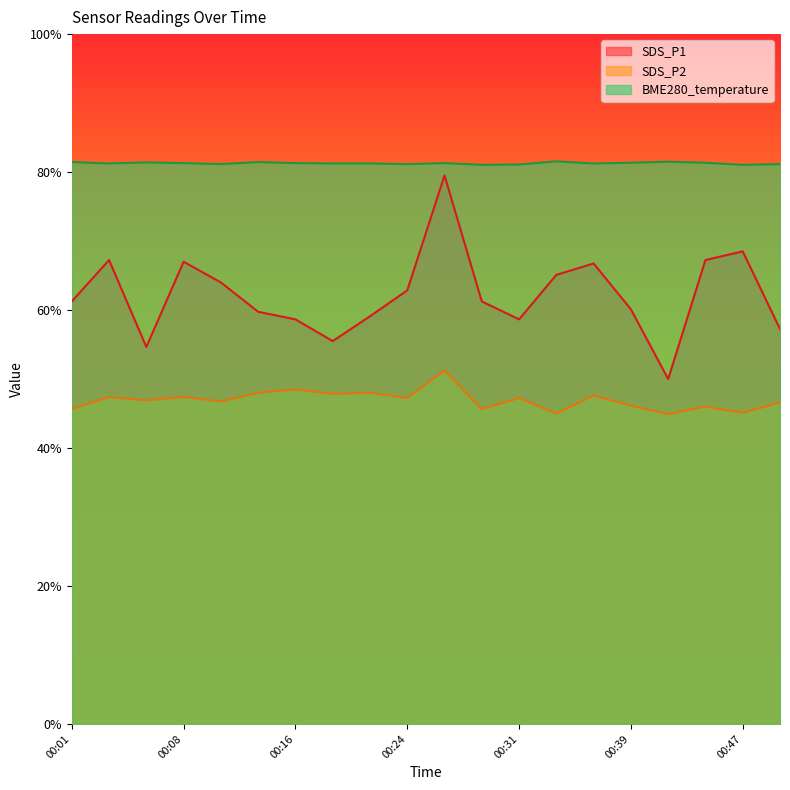

At which category does the chart reach its minimum across all series?

00:41